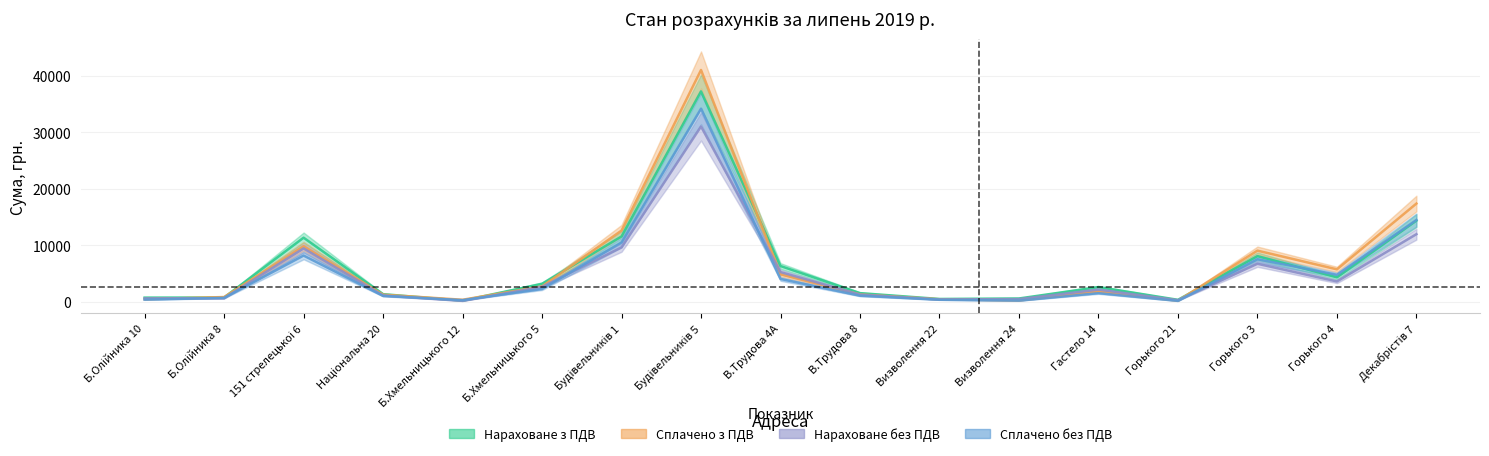

Where is Нараховане з ПДВ nearest to the value 18746?

Декабрістів 7